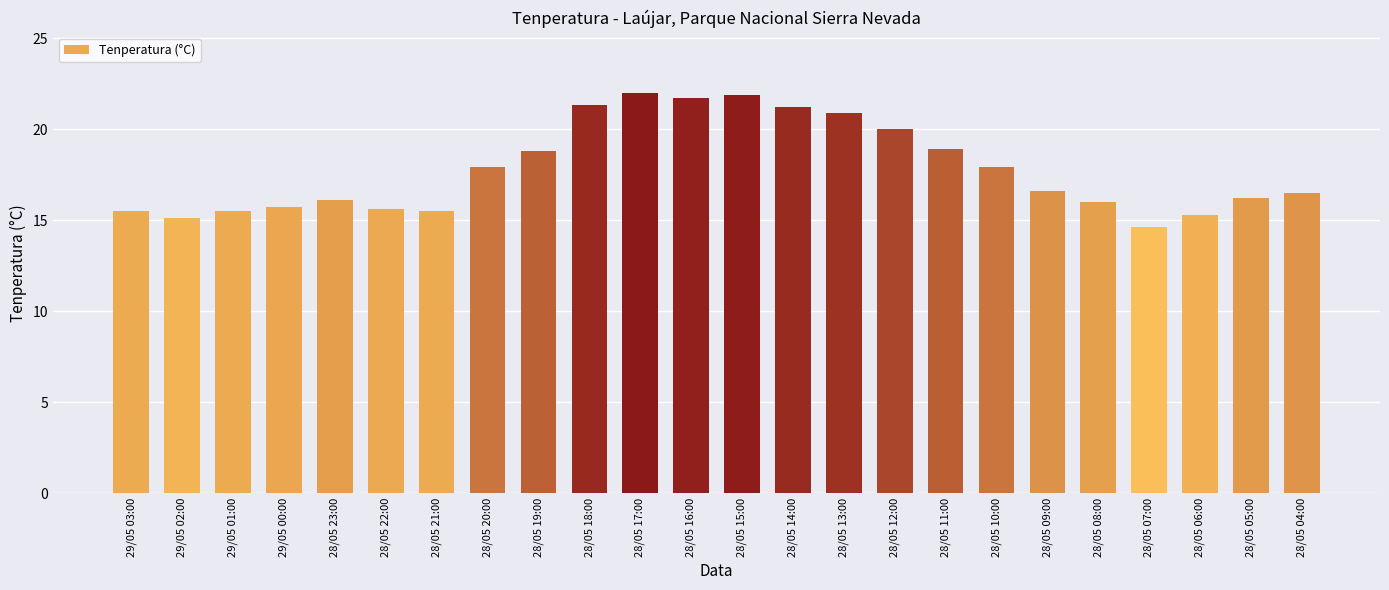

What is the minimum value shown in the chart?

14.6